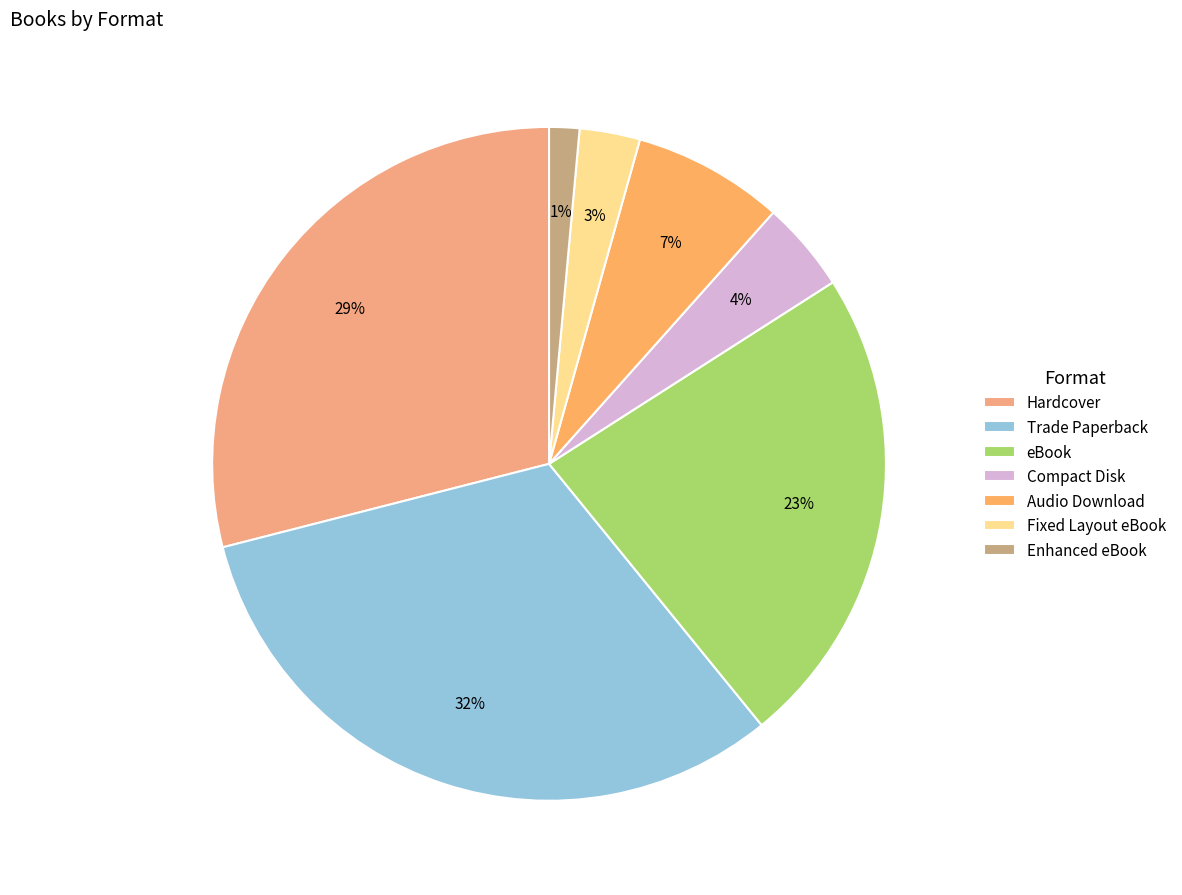

Rank the categories by value from highest to lowest.

Trade Paperback, Hardcover, eBook, Audio Download, Compact Disk, Fixed Layout eBook, Enhanced eBook